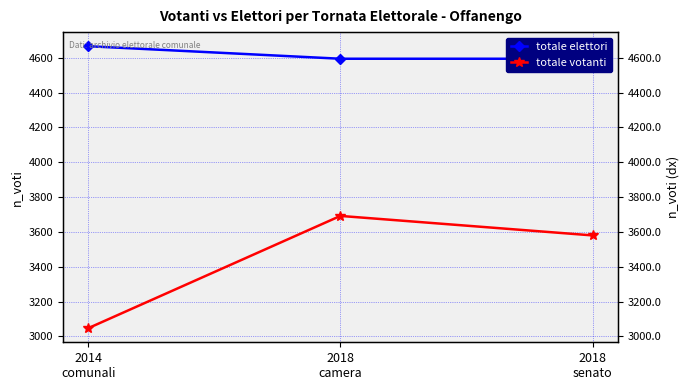

Between 2018
senato and 2014
comunali, which is larger?

2014
comunali